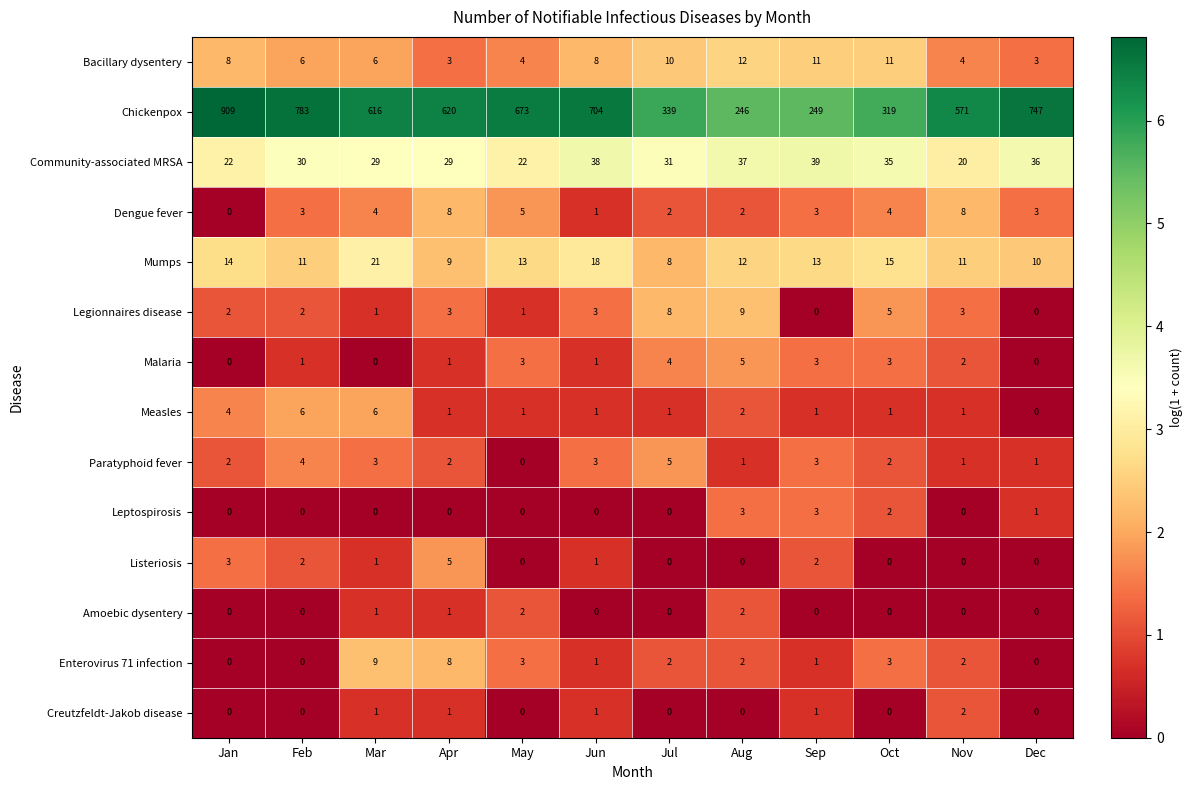

Between Sep and Dec, which series saw the biggest shift?

Chickenpox